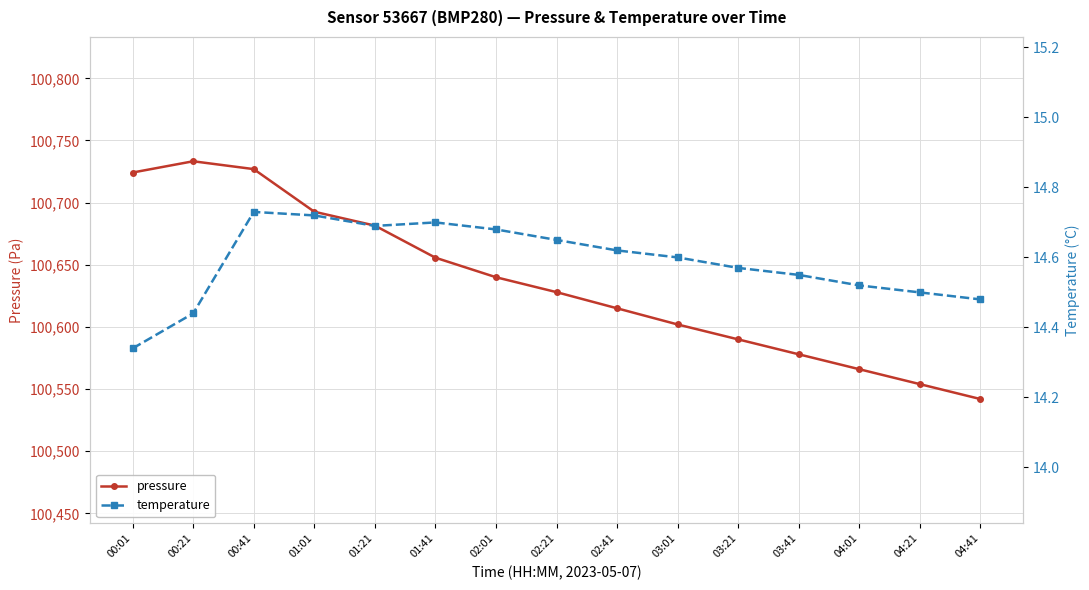

The pressure series shows 178430.1 at 03:01. True or false?

False